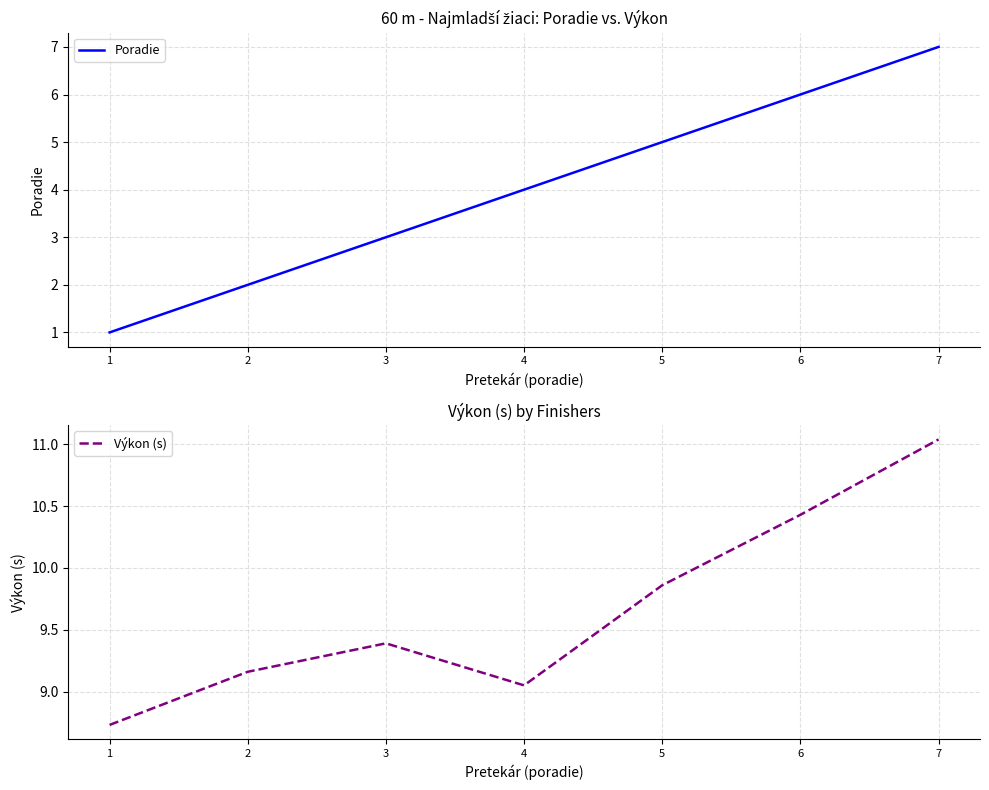

What is the value of the Poradie point at the 4th from the left?

4.0